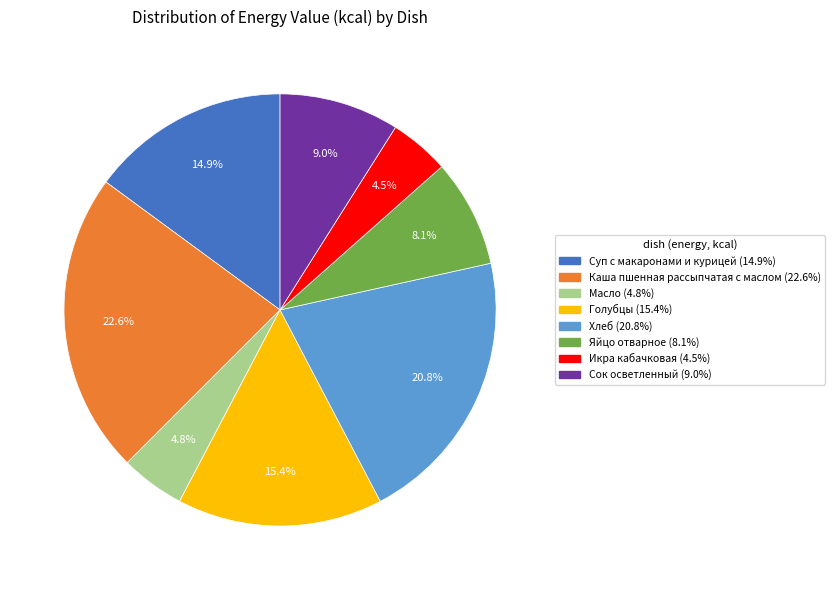

How many segments does this pie chart have?

8